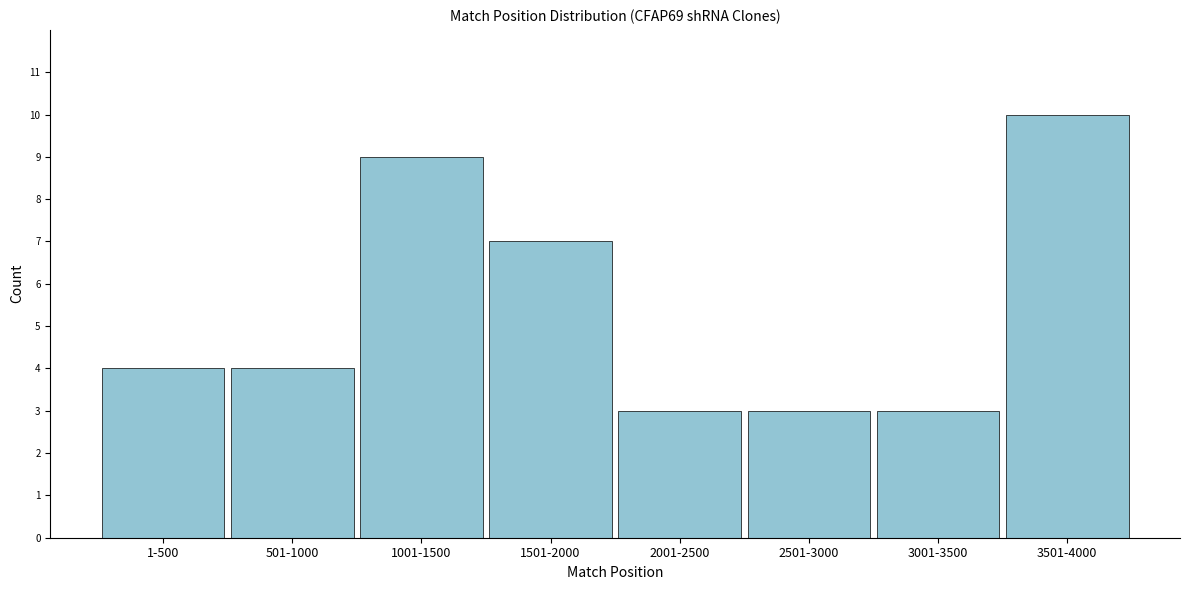

Reading left to right, transcribe all the data shown in this chart.

1-500=4	501-1000=4	1001-1500=9	1501-2000=7	2001-2500=3	2501-3000=3	3001-3500=3	3501-4000=10